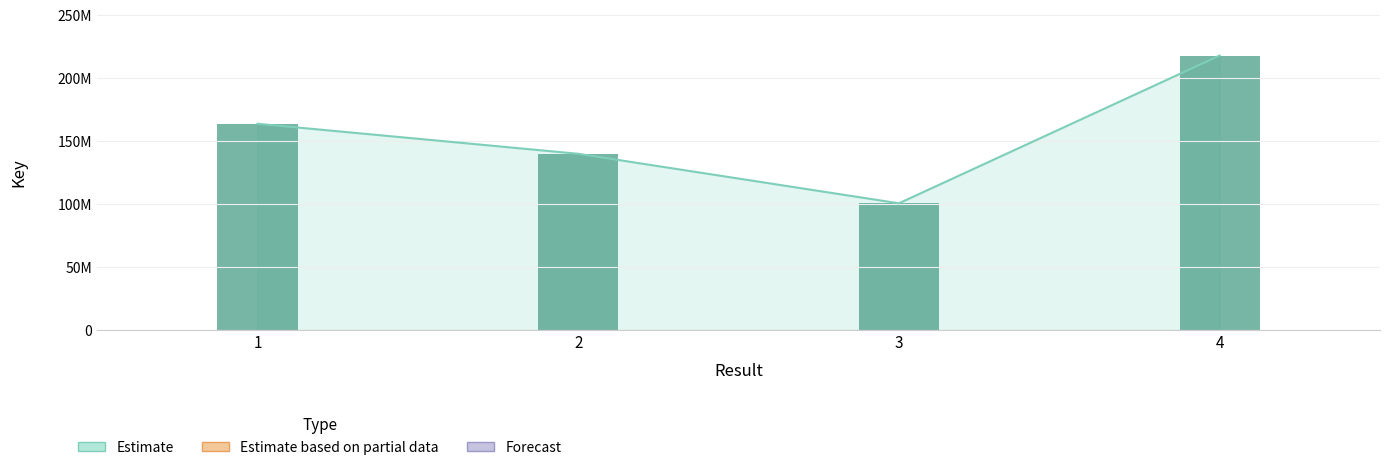

List the labels in order of value, largest first.

4, 1, 2, 3